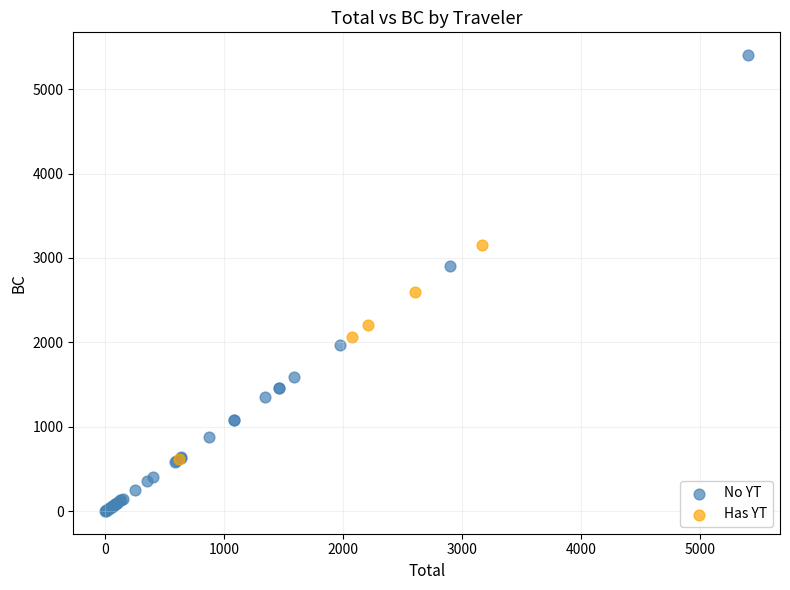

Which series reaches the minimum Y coordinate?

No YT